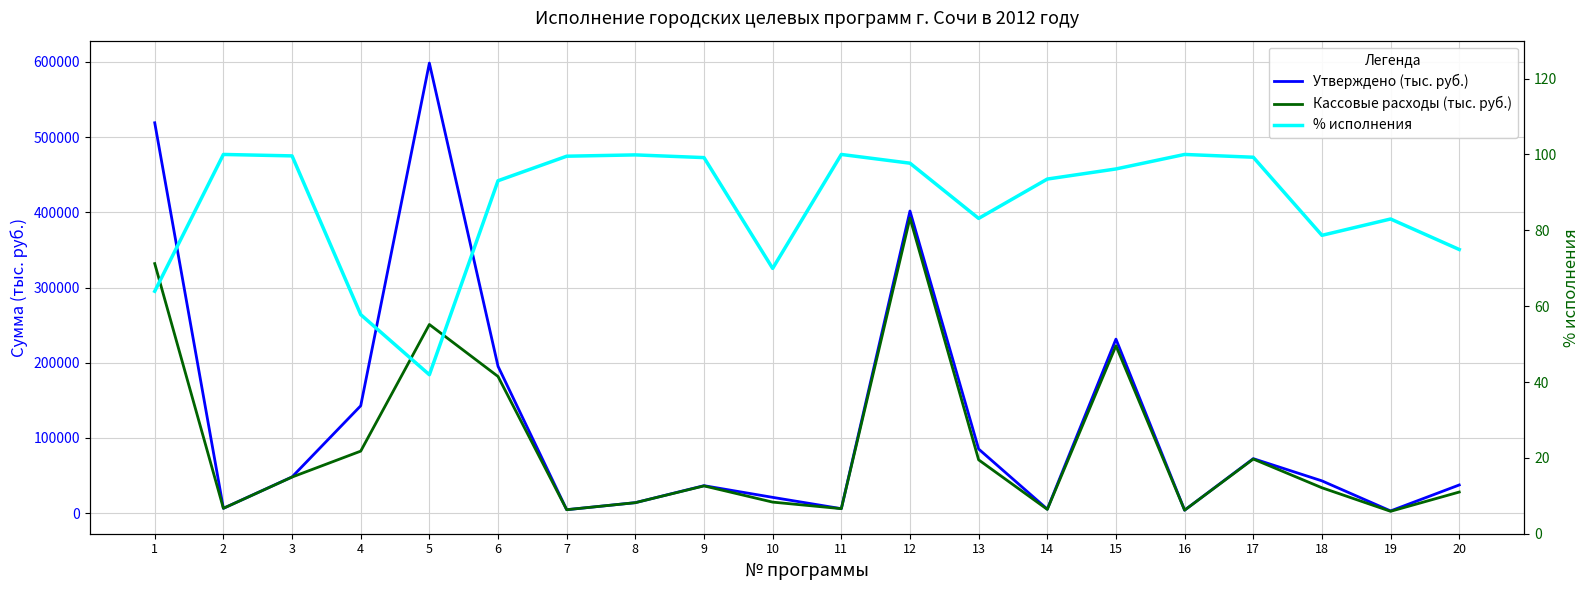

What are all the series names shown in the legend?

Утверждено (тыс. руб.), Кассовые расходы (тыс. руб.), % исполнения